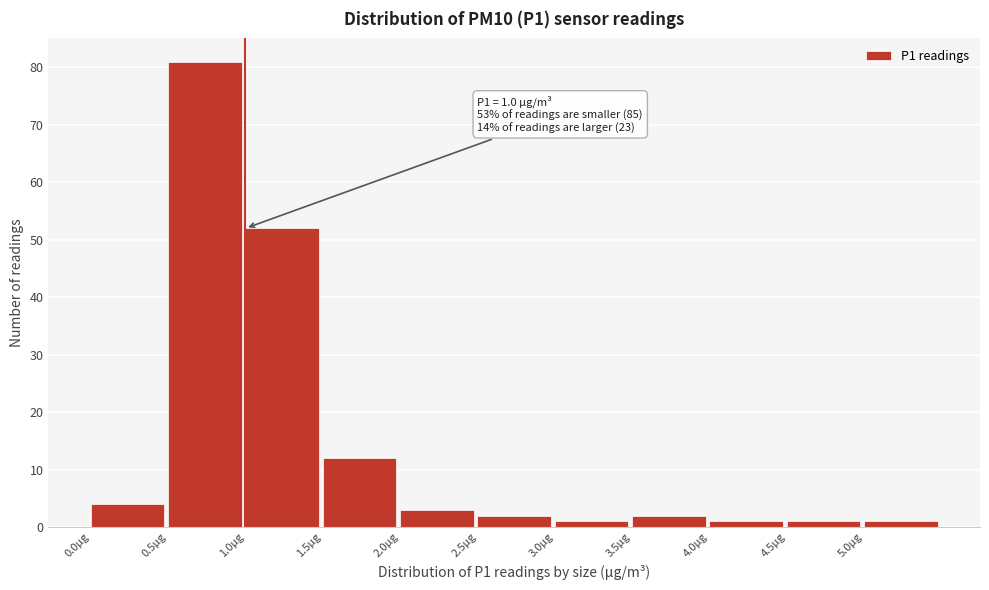

Over which range of the x-axis is the bar tallest?

0.5 to 1.0